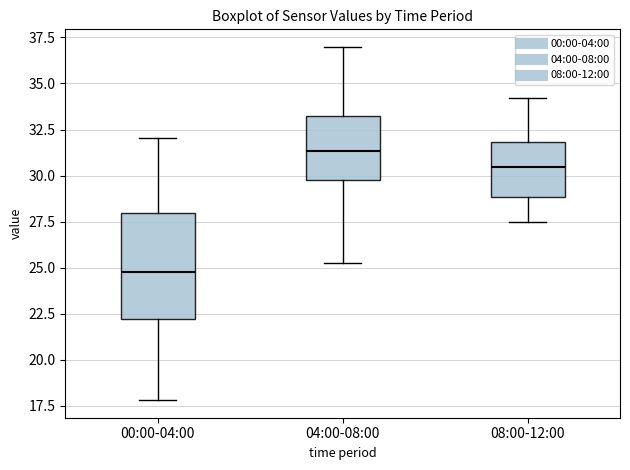

Which box's median line is the lowest?

00:00-04:00